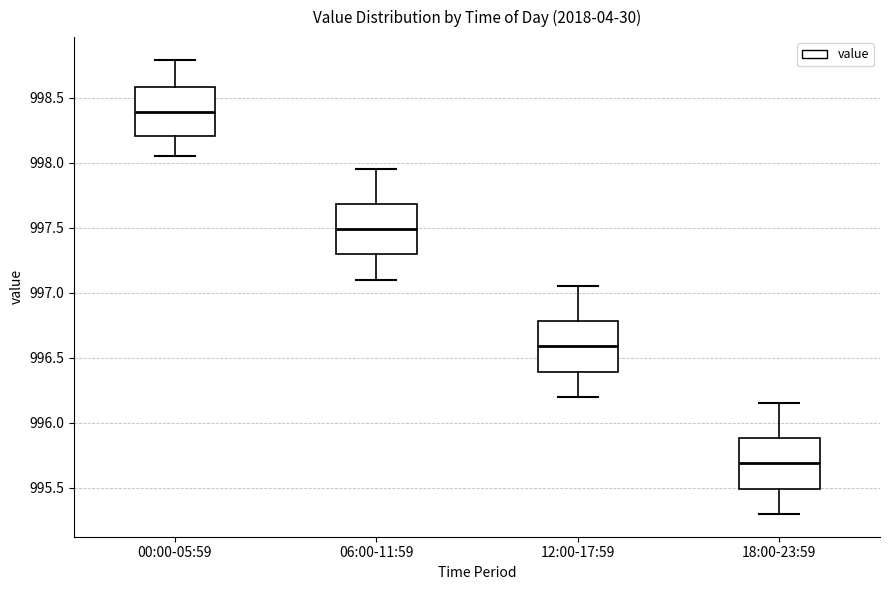

Where is the lower edge of the box for 12:00-17:59 on the y-axis? The values are not printed on the chart, so give them approximately, as read against the axis.

996.40